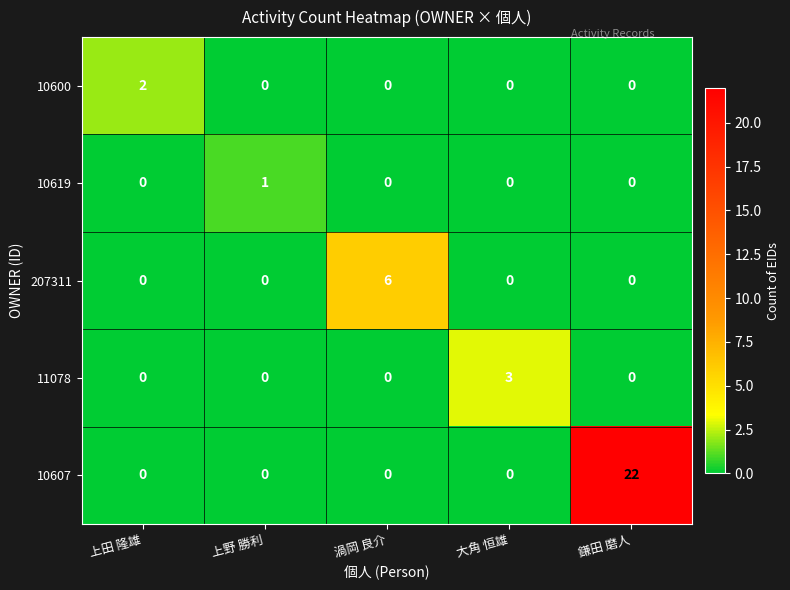

Between 上野 勝利 and 鎌田 磨人, which series saw the biggest shift?

10607